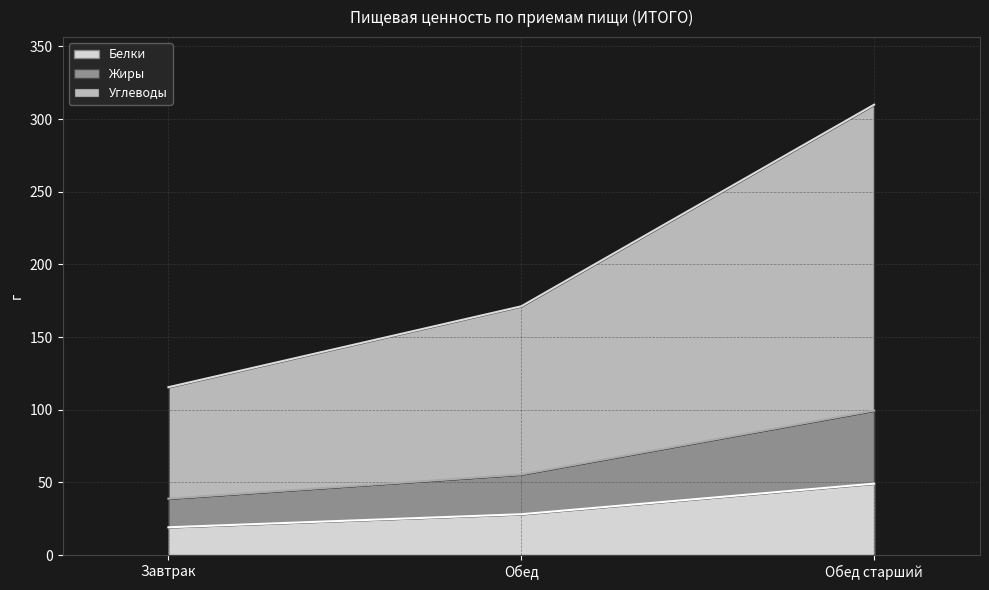

At which label does Жиры reach its peak?

Обед старший